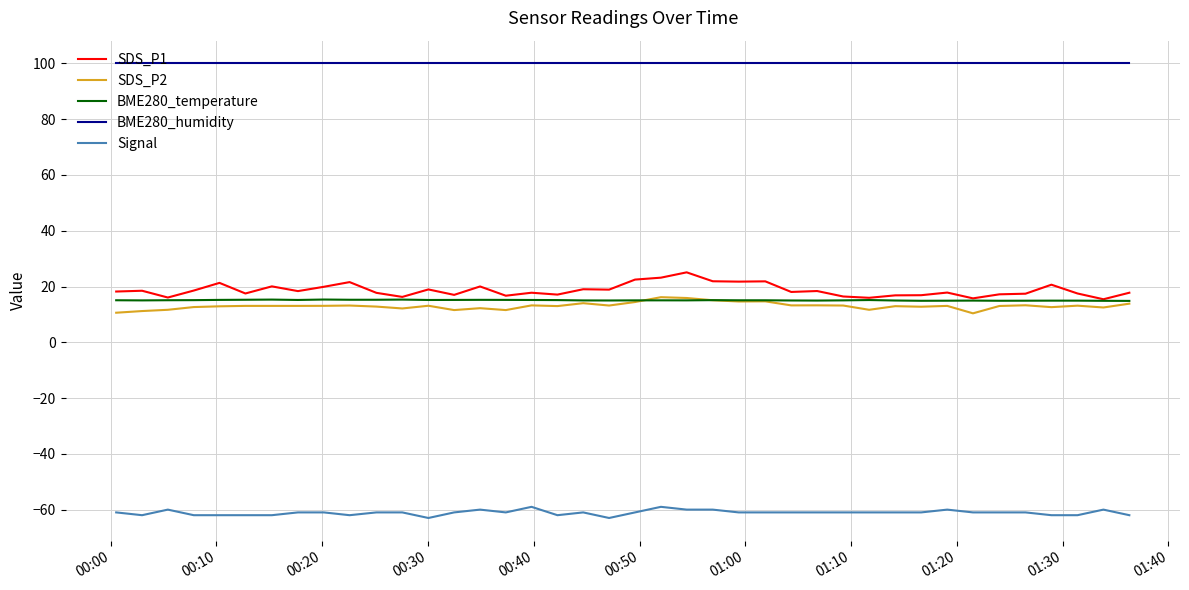

What is the greatest value displayed?

100.0